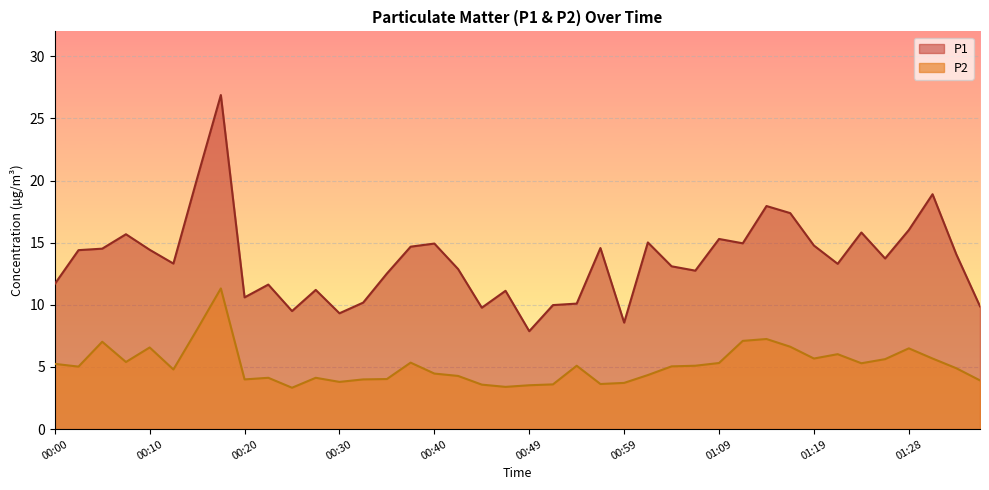

List the series in order of their overall mean, highest first.

P1, P2